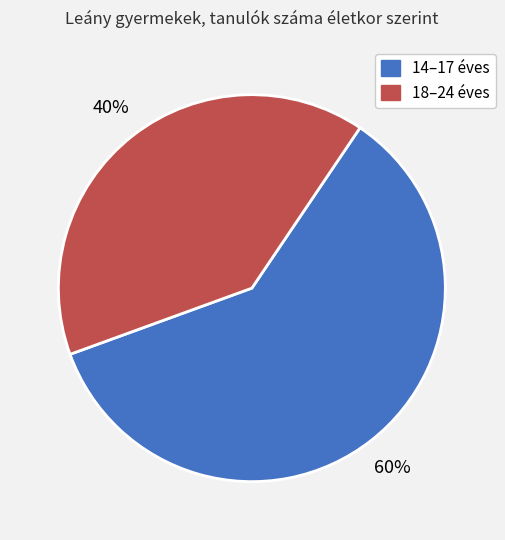

How many slices are in this pie chart?

2